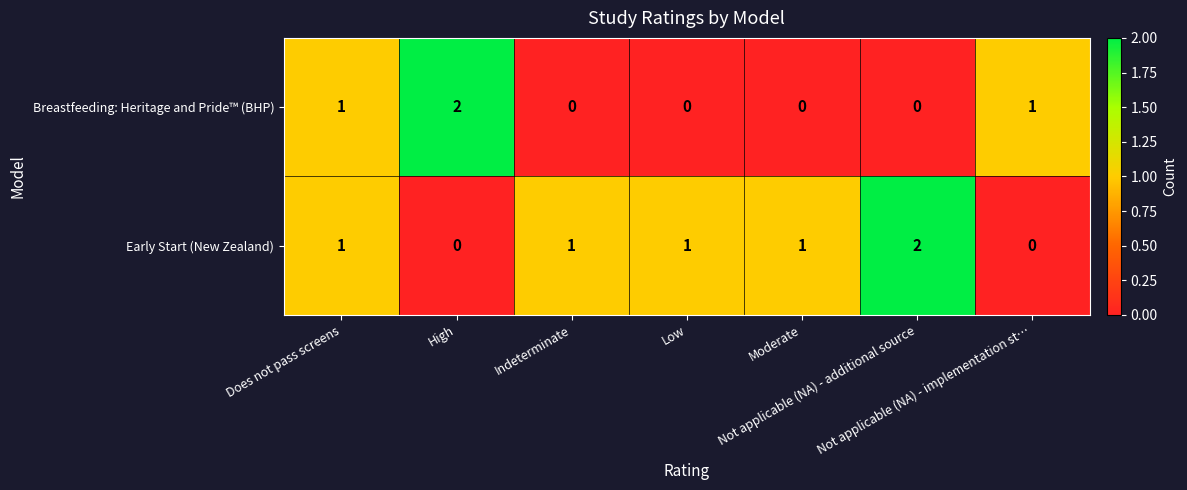

List the series in order of their overall mean, lowest first.

Breastfeeding: Heritage and Pride™ (BHP), Early Start (New Zealand)